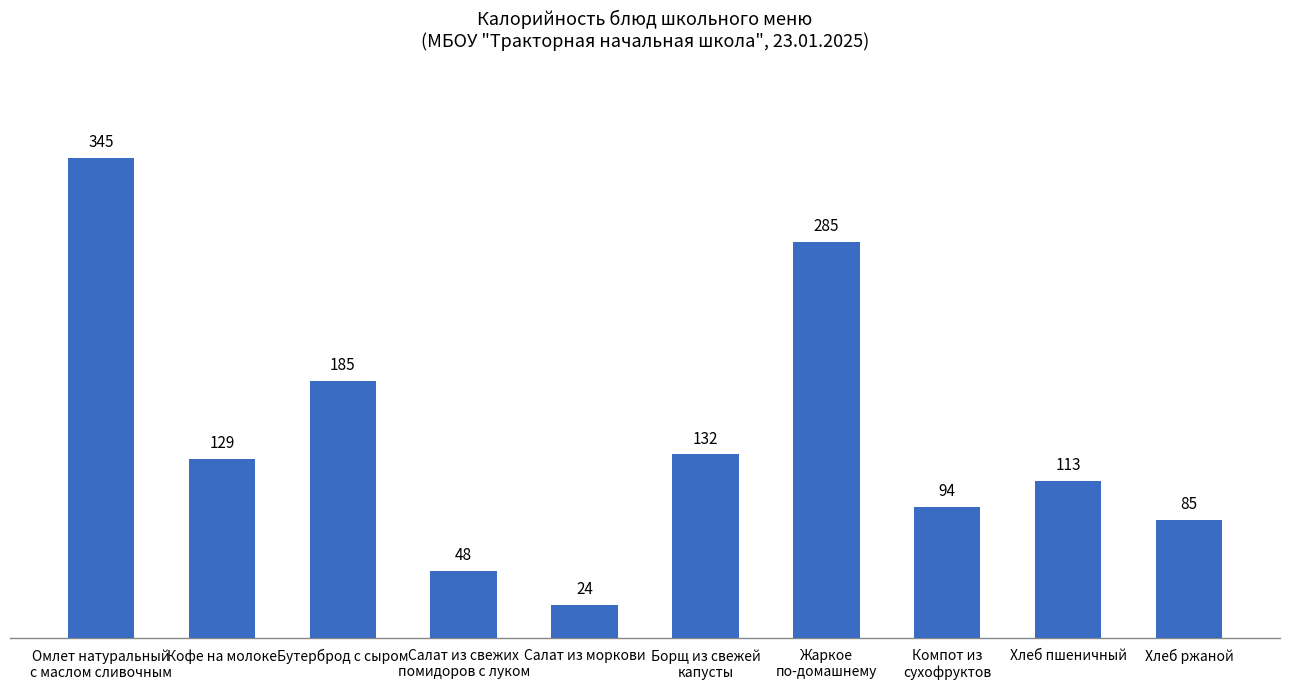

Rank the categories by value from lowest to highest.

Салат из моркови, Салат из свежих
помидоров с луком, Хлеб ржаной, Компот из
сухофруктов, Хлеб пшеничный, Кофе на молоке, Борщ из свежей
капусты, Бутерброд с сыром, Жаркое
по-домашнему, Омлет натуральный
с маслом сливочным